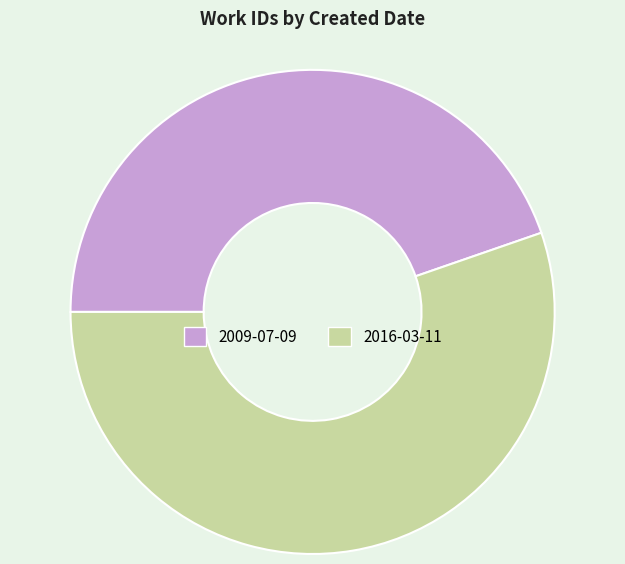

Does 2016-03-11 represent more than half of the total?

Yes